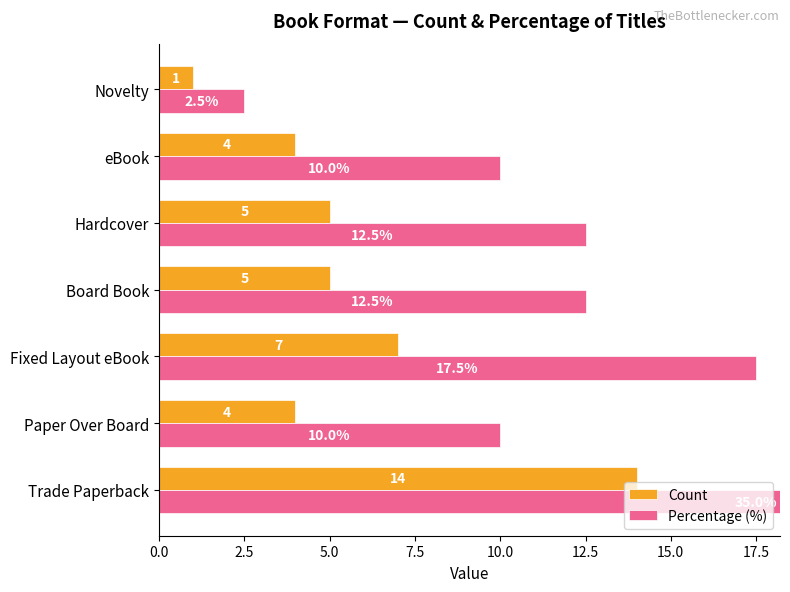

The value of Count at Novelty is 1.4. True or false?

False